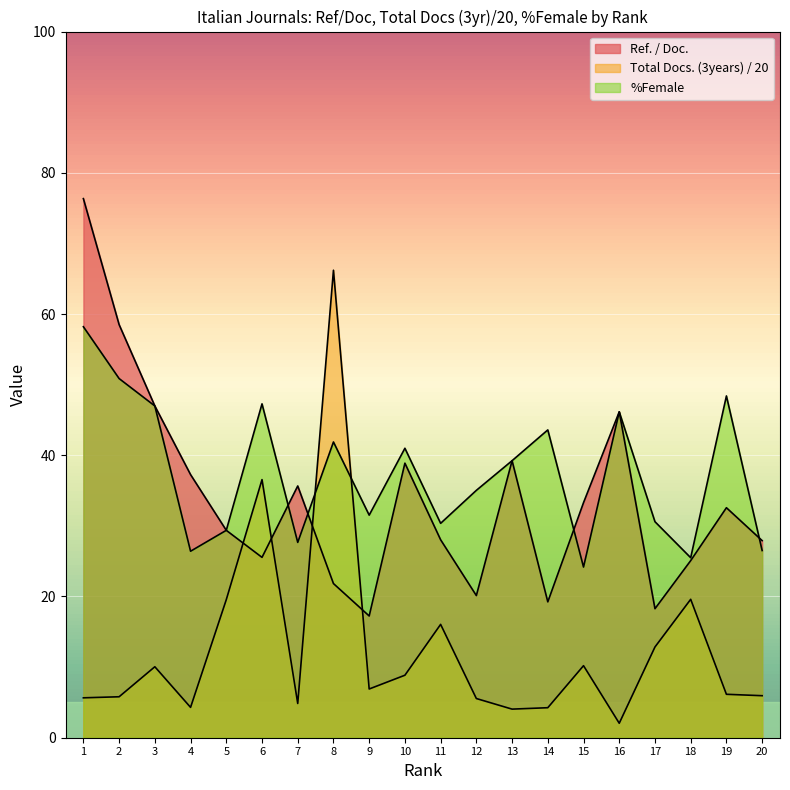

What is the difference between the highest and lowest values at 9?

24.6